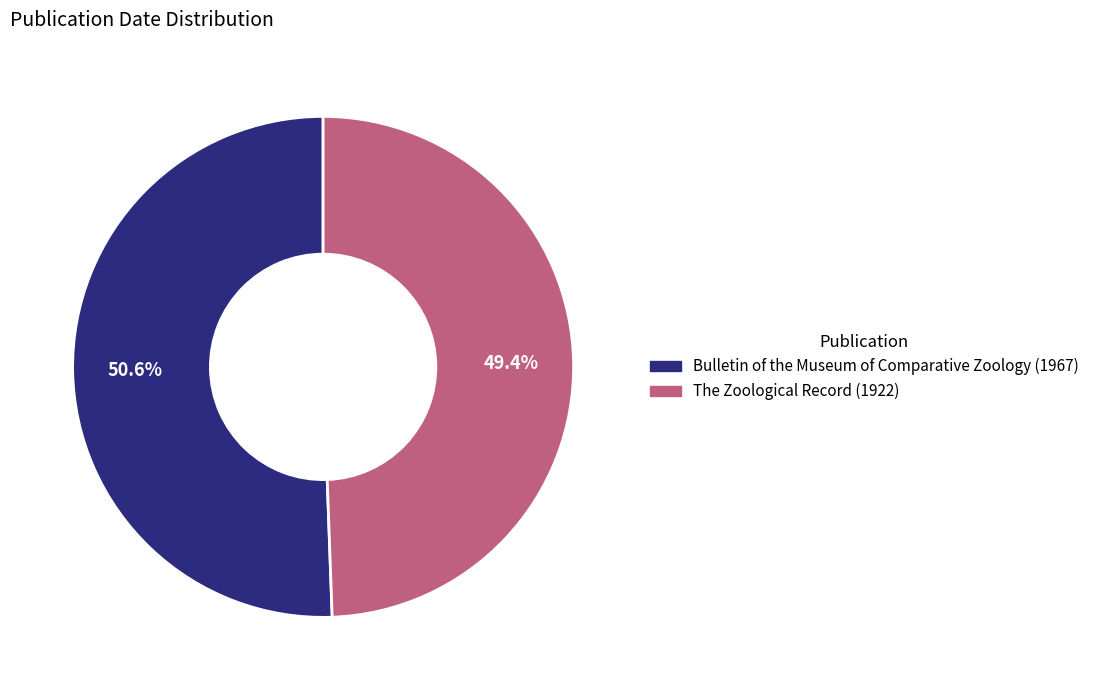

Count the number of slices in the pie.

2